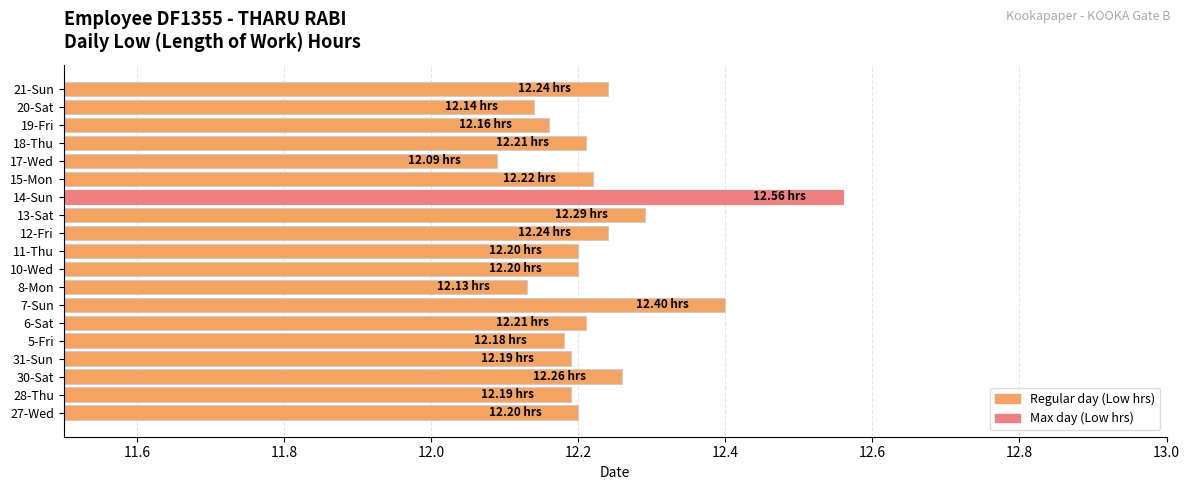

What is the sum of all values?

232.3